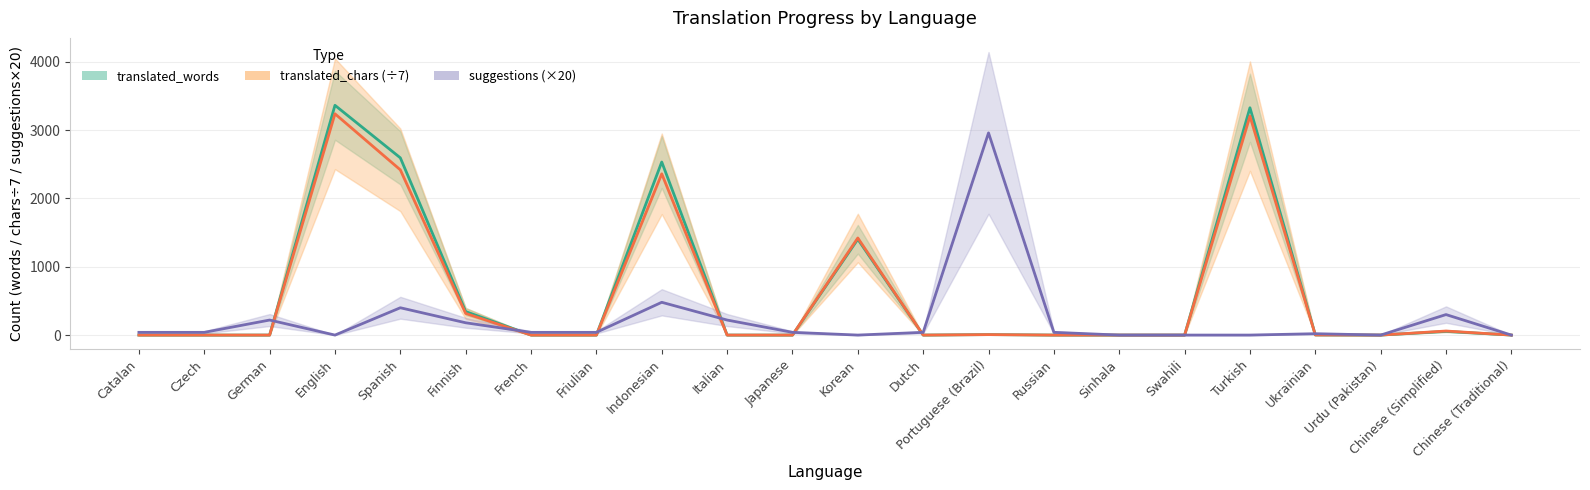

Reading left to right, what are all the values shown in this chart?

translated_words: 0.0	0.0	0.0	3364.0	2595.0	344.0	0.0	0.0	2534.0	0.0	0.0	1403.0	0.0	7.0	0.0	0.0	0.0	3328.0	2.0	0.0	54.0	0.0
translated_chars: 0.0	0.0	0.0	3239.6	2419.1	317.0	0.0	0.0	2361.0	0.0	0.0	1421.7	0.0	6.6	0.0	0.0	0.0	3205.7	1.7	0.0	59.3	0.0
suggestions: 40.0	40.0	220.0	0.0	400.0	180.0	40.0	40.0	480.0	220.0	40.0	0.0	40.0	2960.0	40.0	0.0	0.0	0.0	20.0	0.0	300.0	0.0